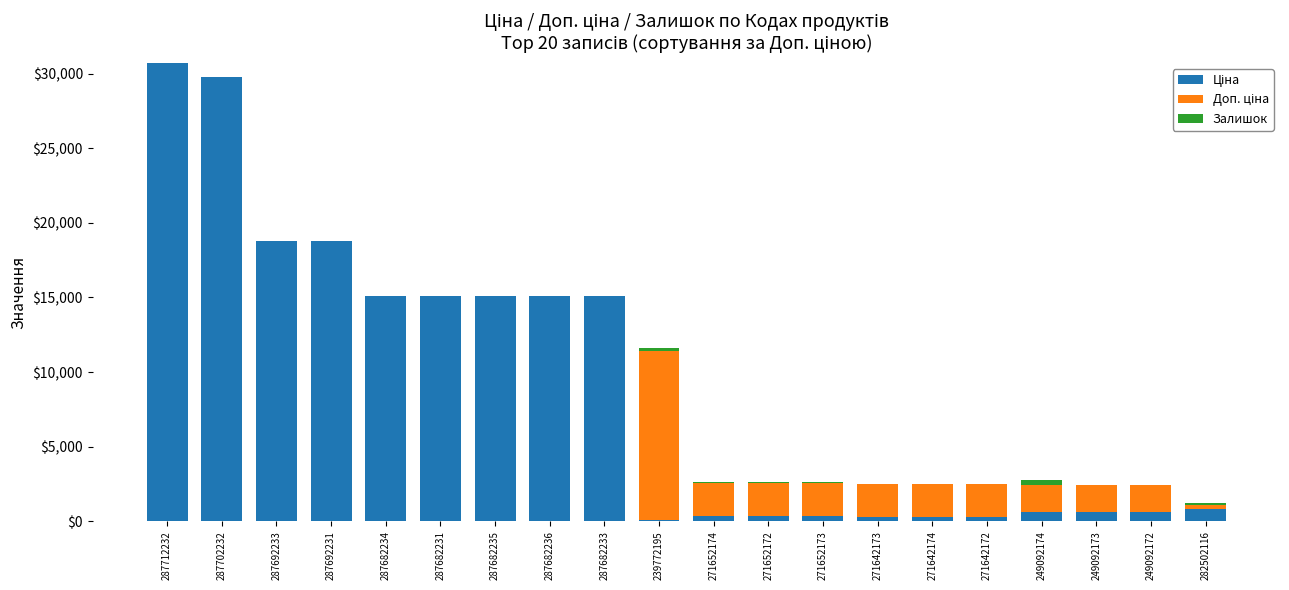

What position from the right is 287682234?

16